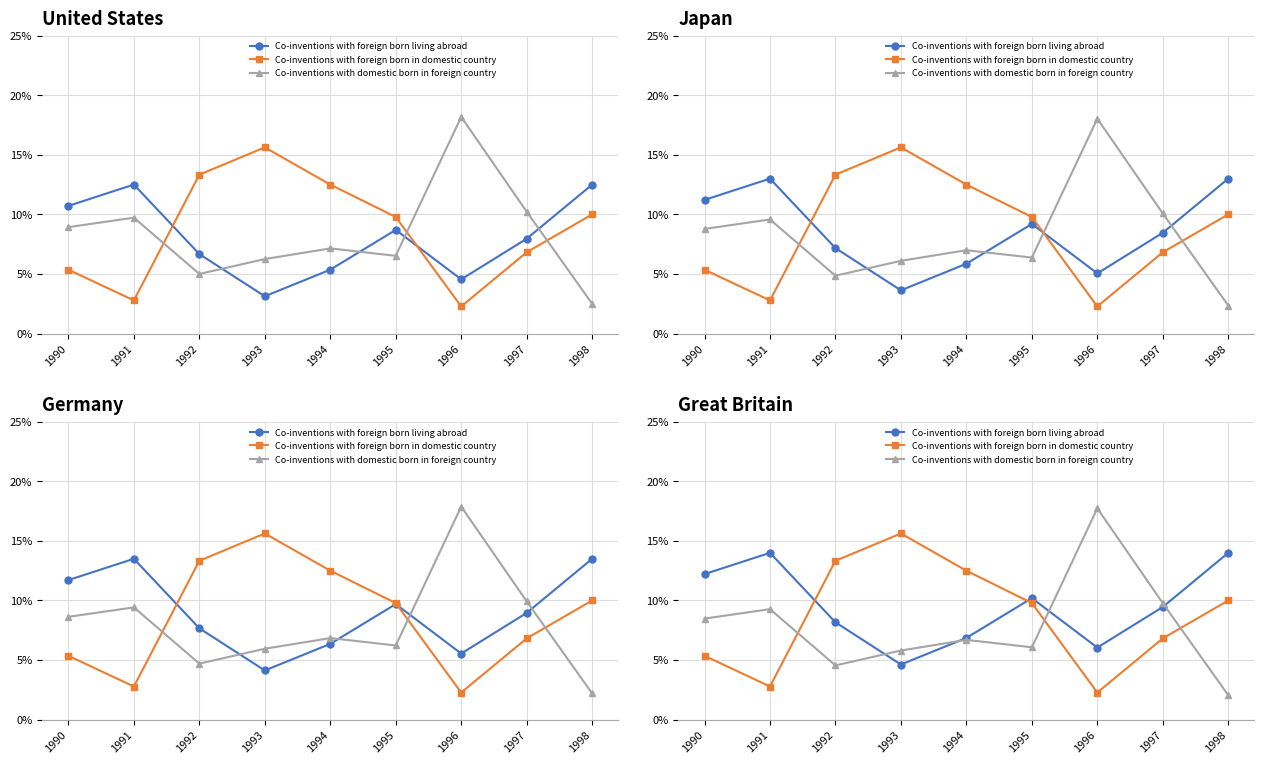

How many data points does each series have?

9